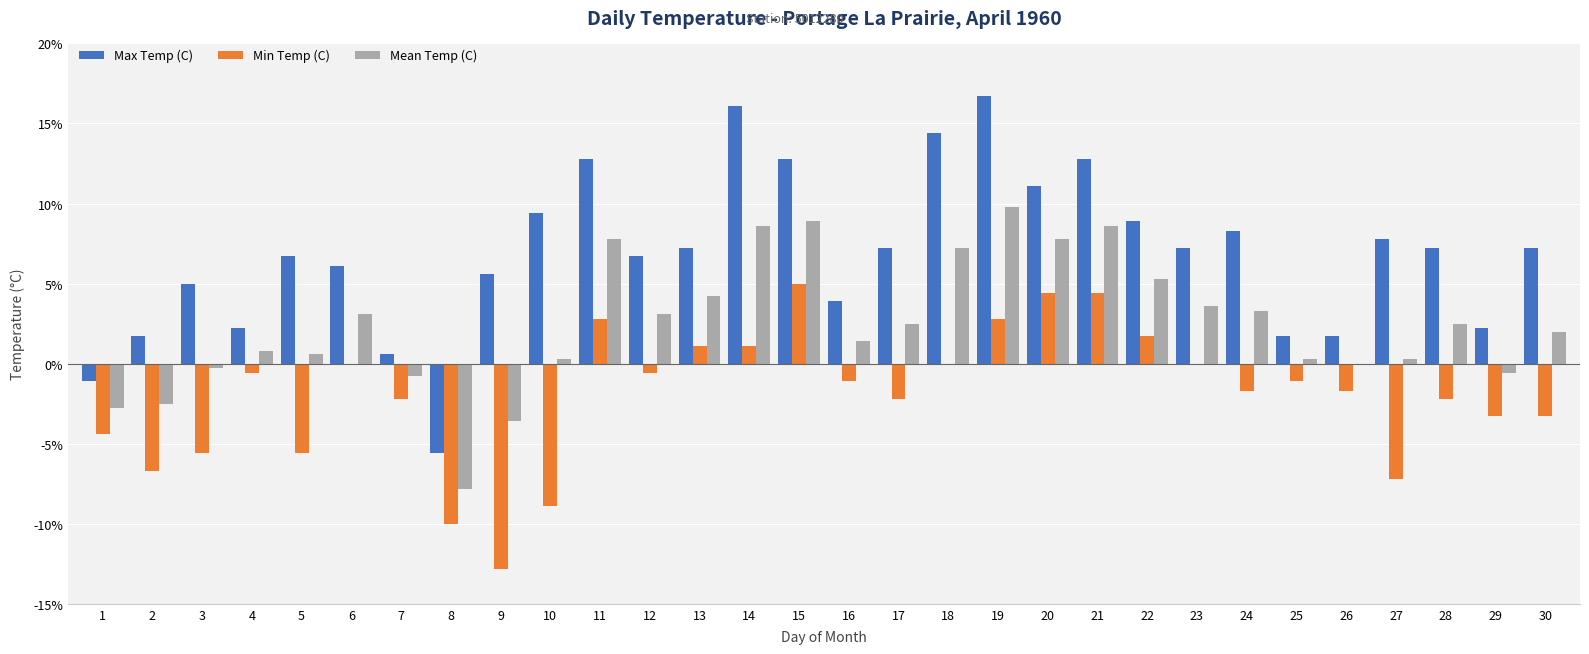

The value of Max Temp (C) at 22 is 13.1. True or false?

False